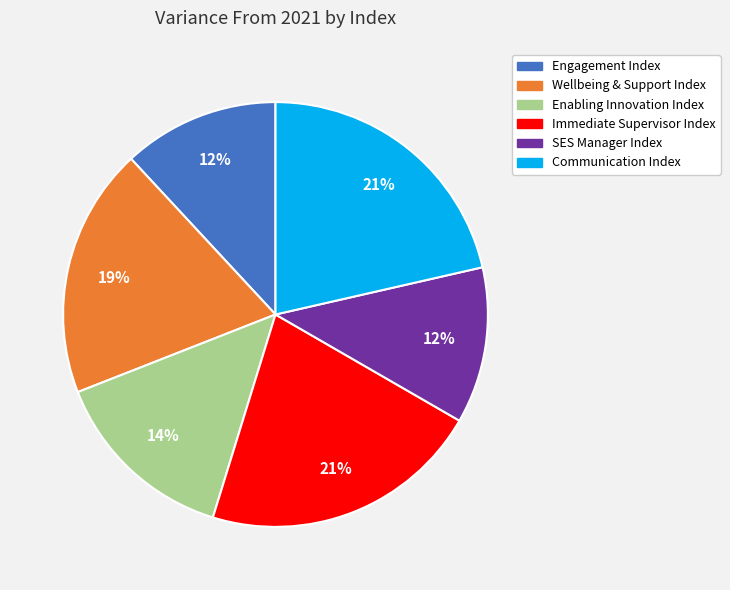

Does any single category account for the majority?

No